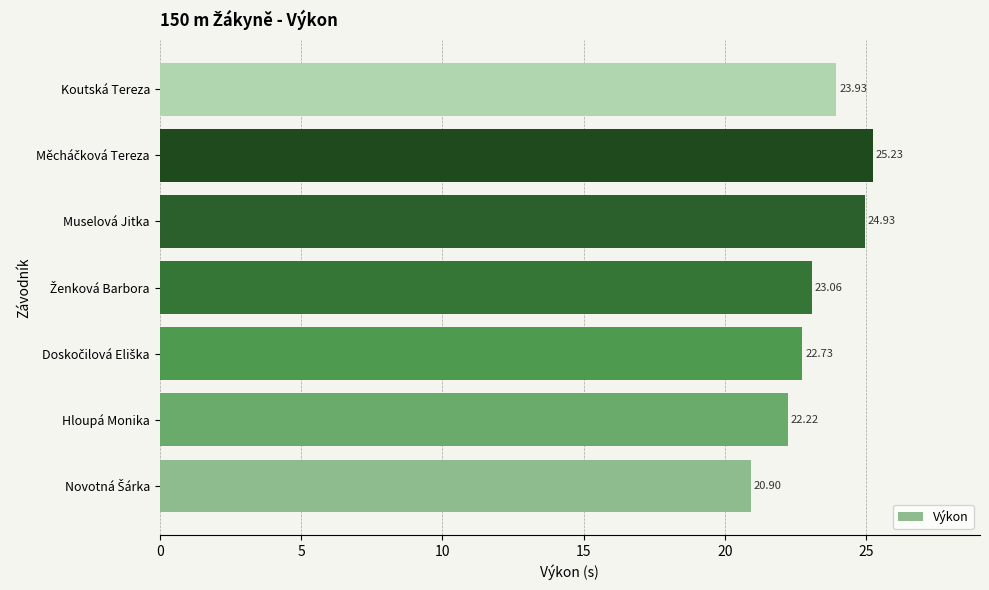

What is the change in value from Hloupá Monika to Koutská Tereza?

+1.7